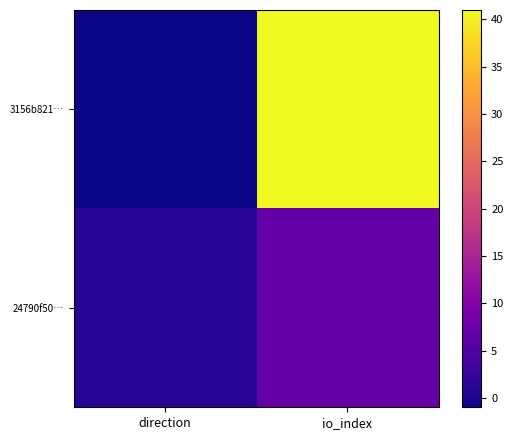

How many categories are shown in the chart?

2